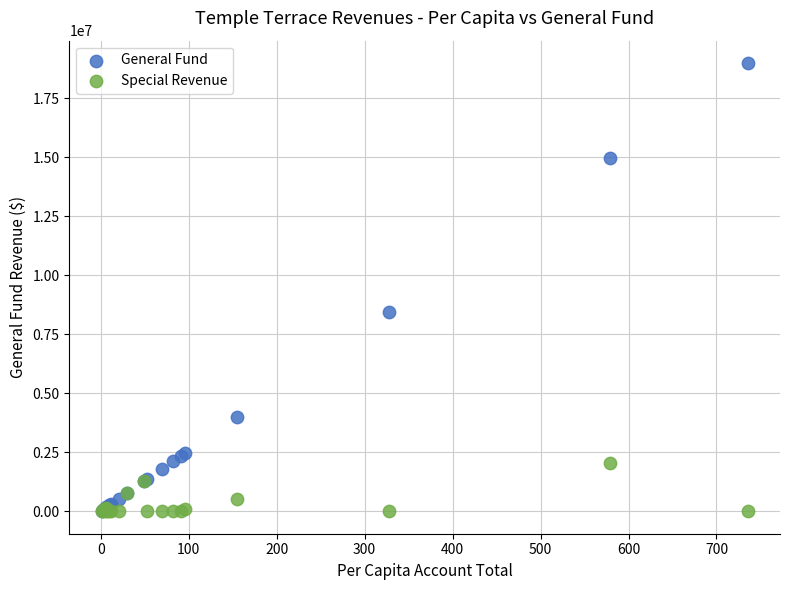

In the General Fund series, what Y value is closest to 9509898?

8452704